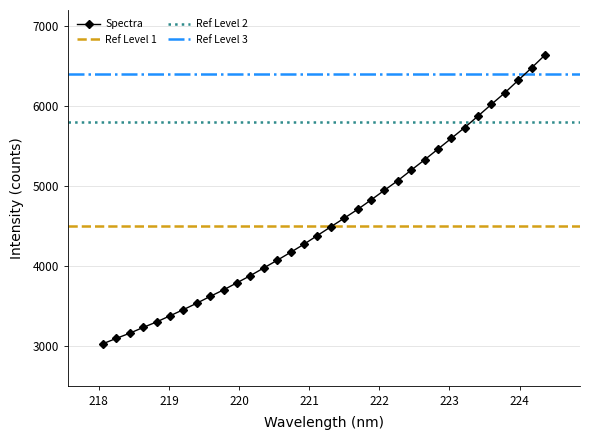

The value at 219.2067 is 3451.1. True or false?

True